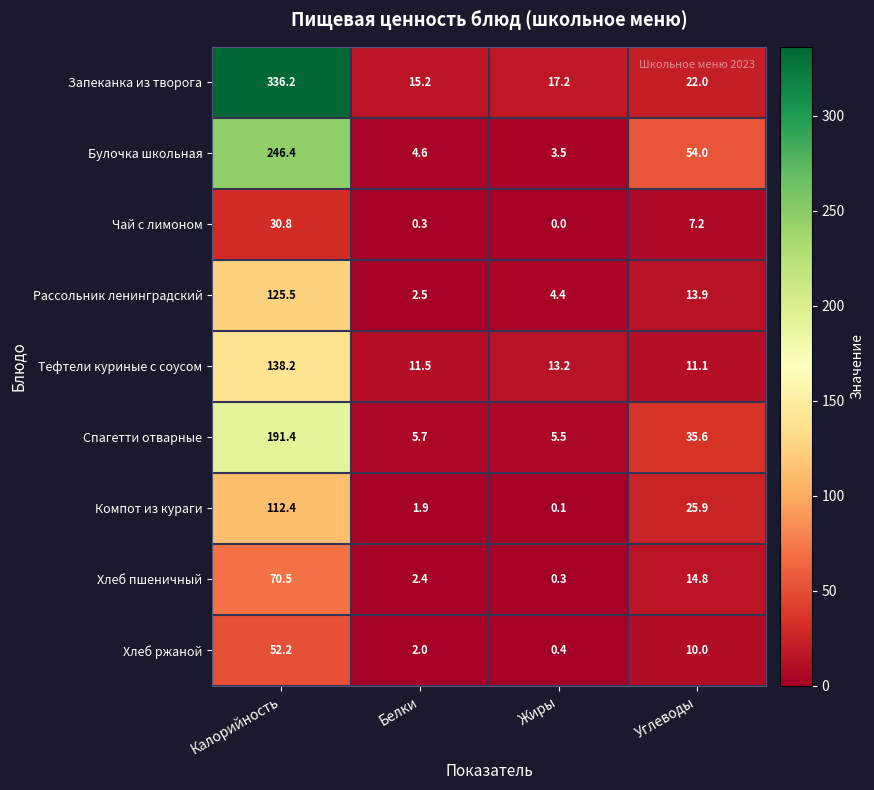

What is the spread (max minus min) of values at Жиры?

17.2